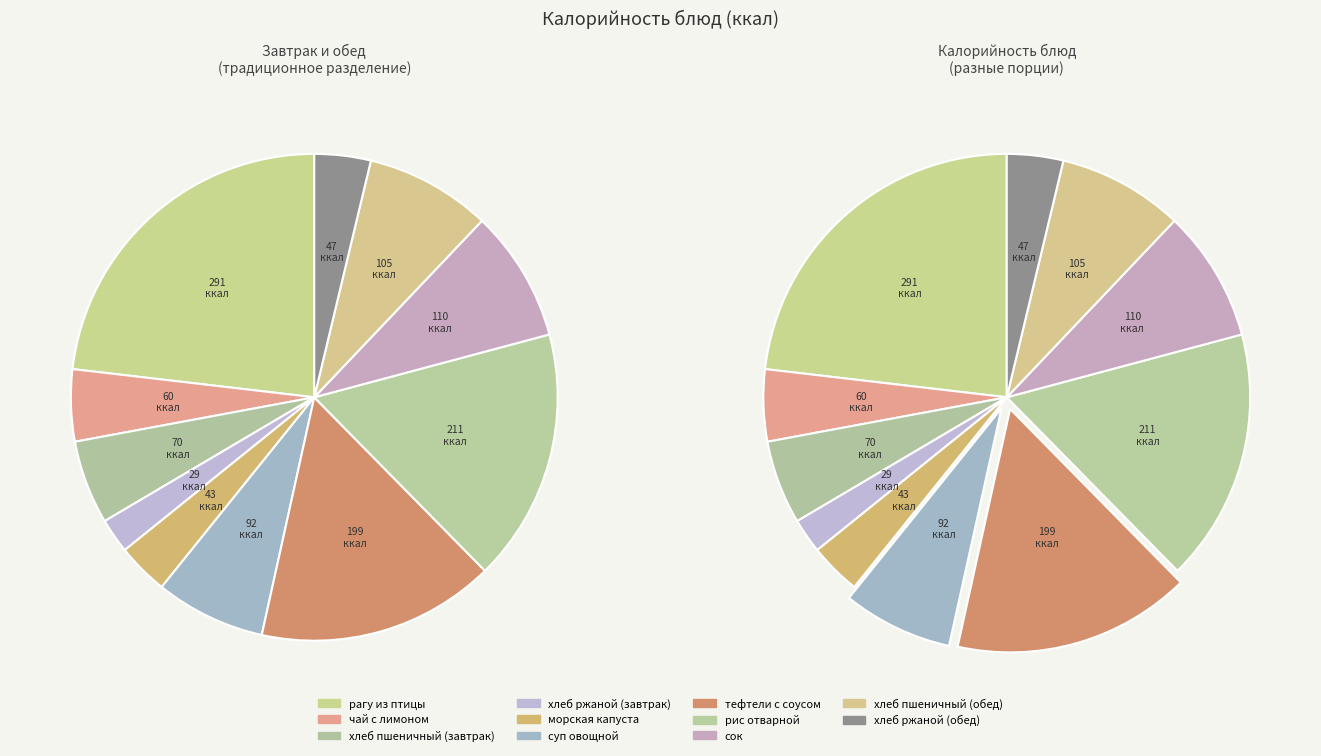

True or false: хлеб ржаной (обед) accounts for 4% of the total.

True